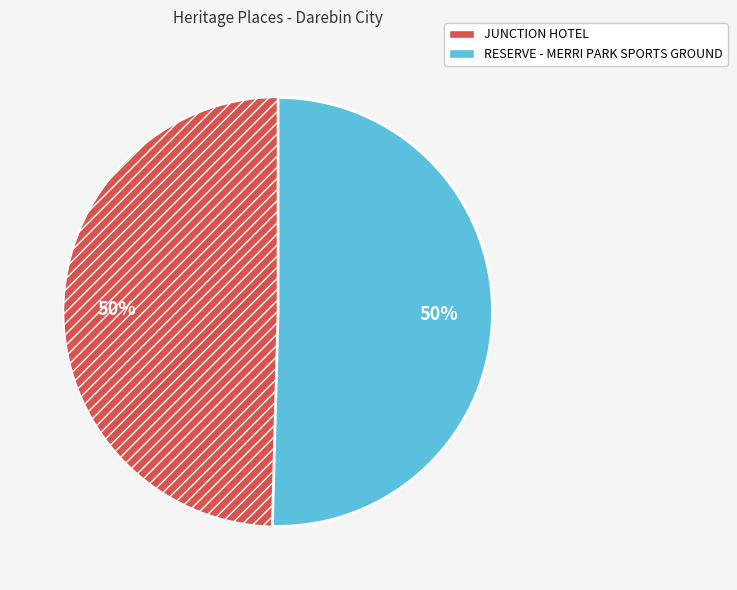

To the nearest percent, what is the combined percentage of JUNCTION HOTEL and RESERVE - MERRI PARK SPORTS GROUND?

100%